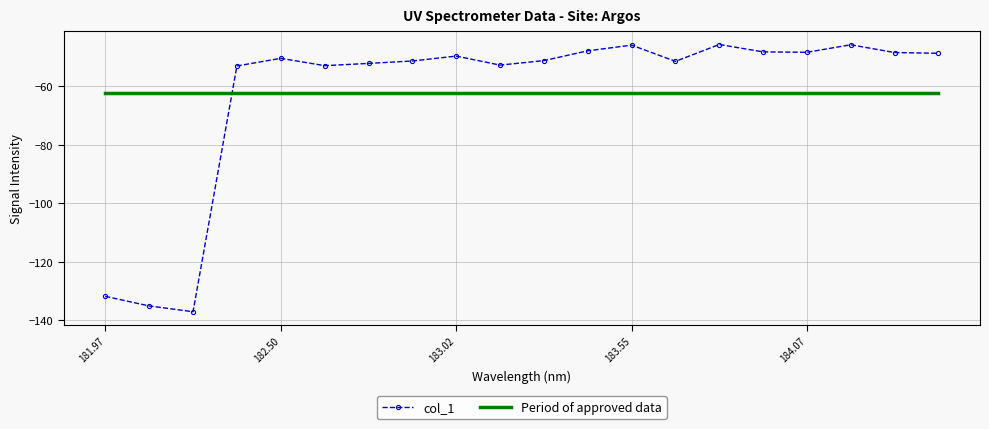

Rank the series by their maximum value, from highest to lowest.

col_1, Period of approved data